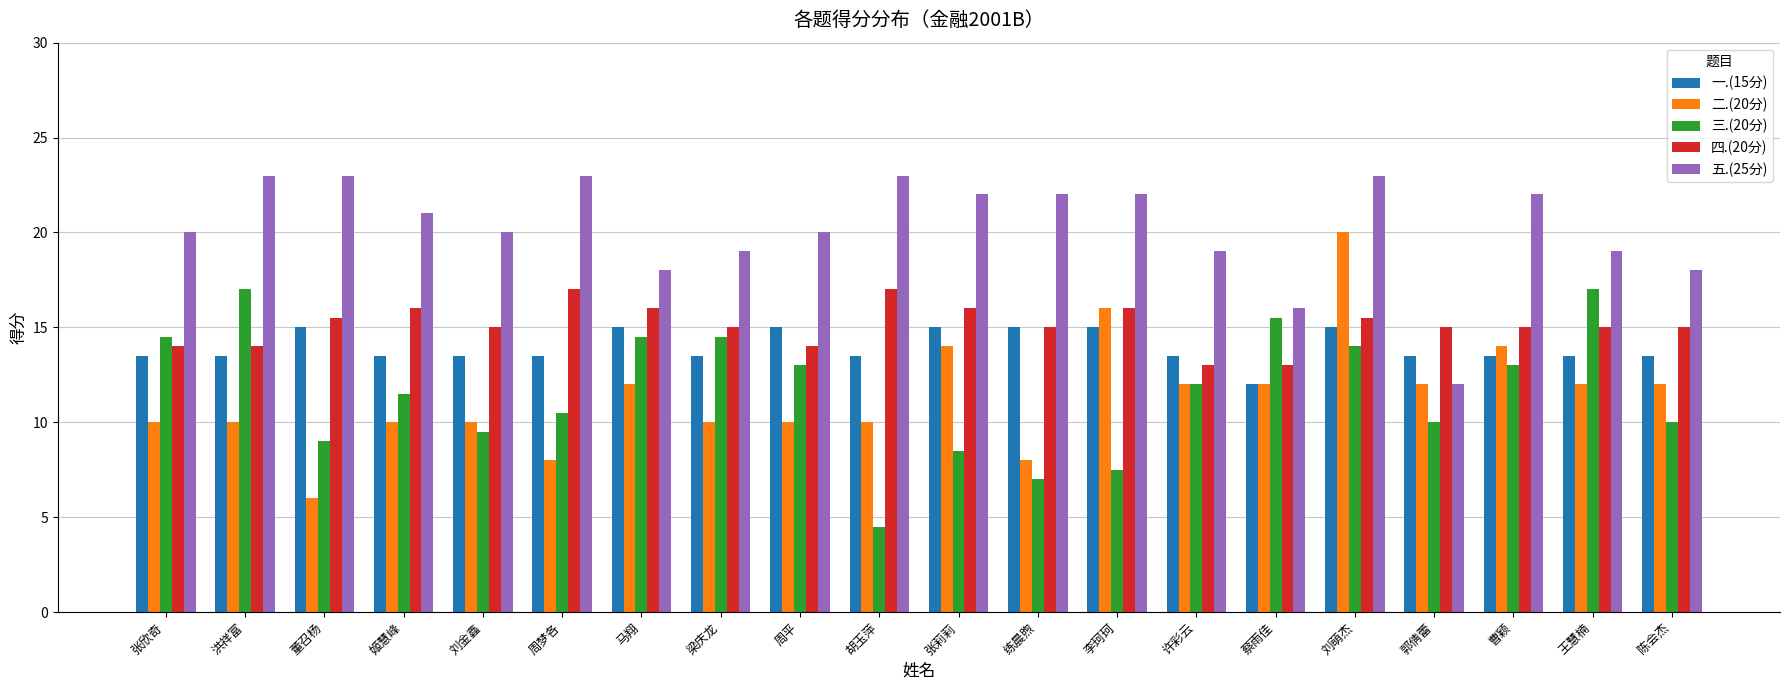

What is the difference between the second highest and minimum values in the 二.(20分) series?

10.0